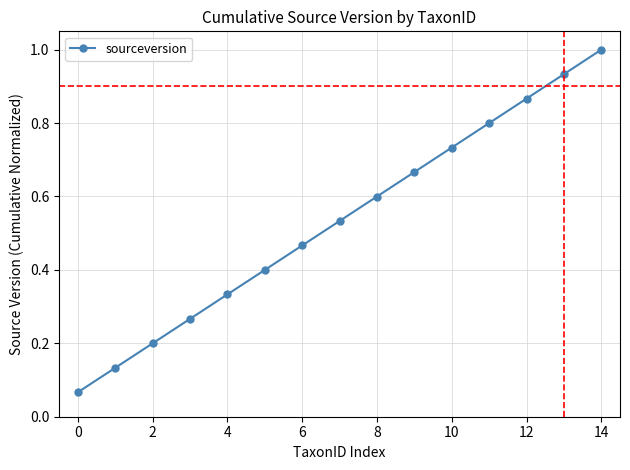

True or false: there are more than 1 points higher than both neighbors.

False